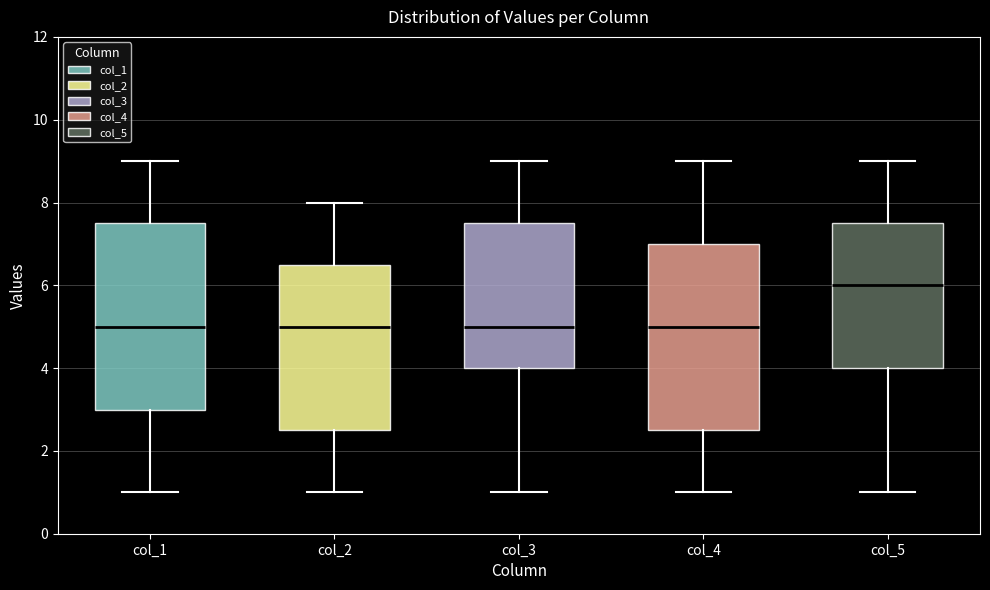

Reading left to right, read every box against the y-axis: the position of its median line, the range the box covers, and the ends of its whiskers. The values are not printed on the chart, so give them approximately, as read against the axis.

col_1: median 5.0, box 3.0 to 7.6, whiskers 1.0 to 9.0
col_2: median 5.0, box 2.6 to 6.6, whiskers 1.0 to 8.0
col_3: median 5.0, box 4.0 to 7.6, whiskers 1.0 to 9.0
col_4: median 5.0, box 2.6 to 7.0, whiskers 1.0 to 9.0
col_5: median 6.0, box 4.0 to 7.6, whiskers 1.0 to 9.0